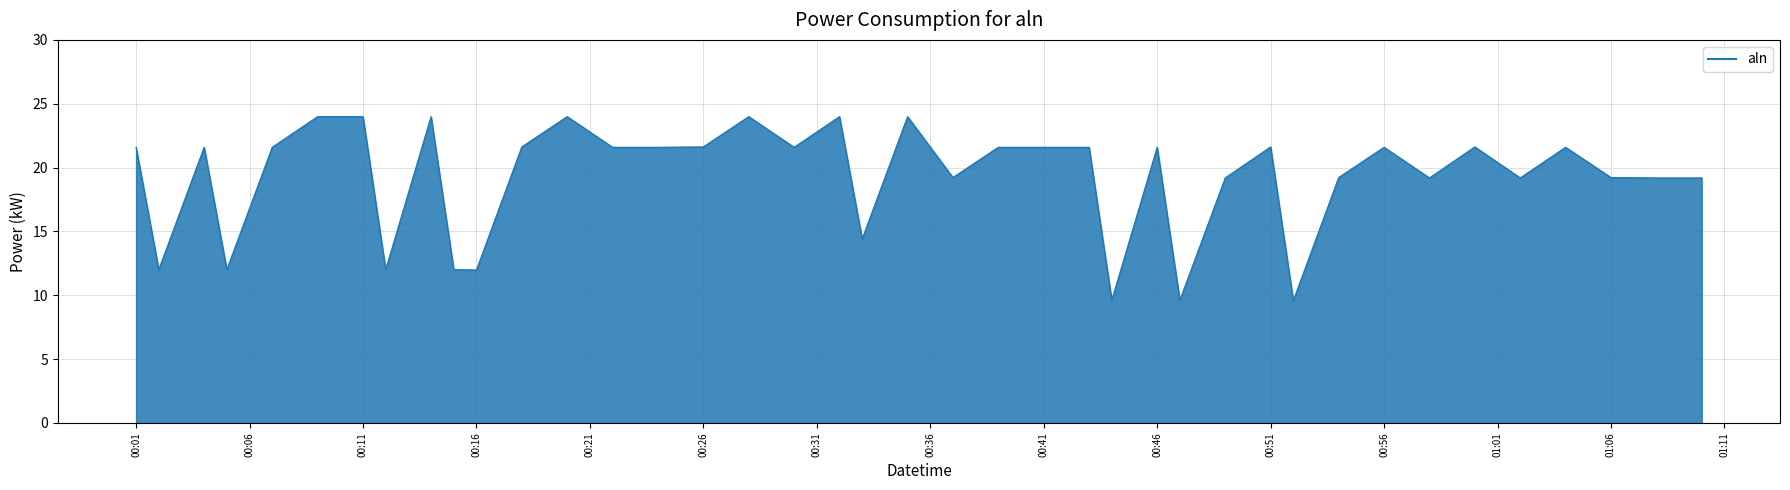

What is the smallest value displayed?

9.6